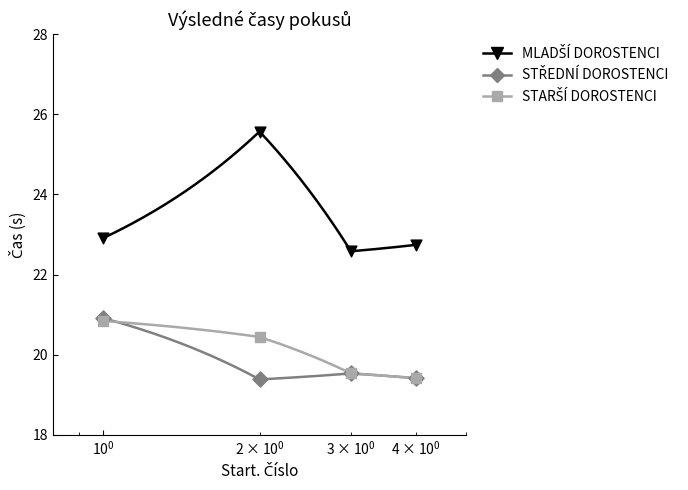

Which series has the largest total across all categories?

MLADŠÍ DOROSTENCI